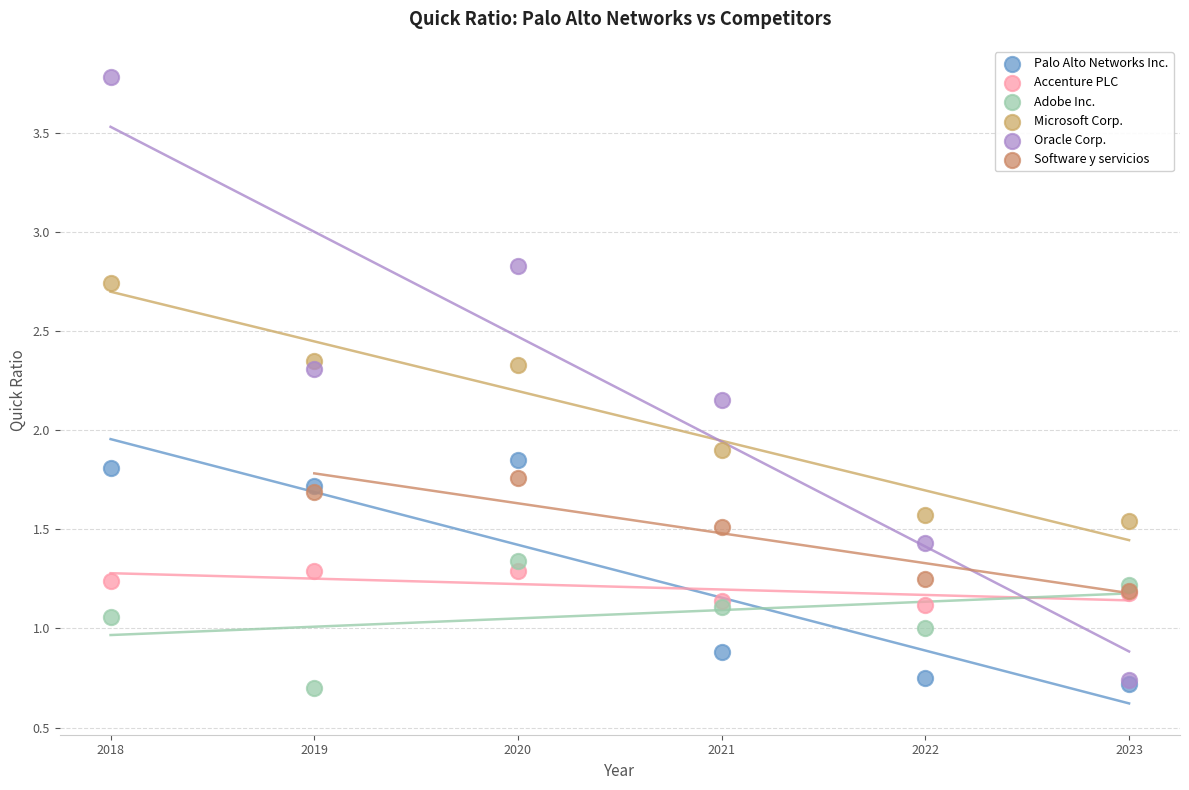

Which series reaches the maximum Y coordinate?

Oracle Corp.